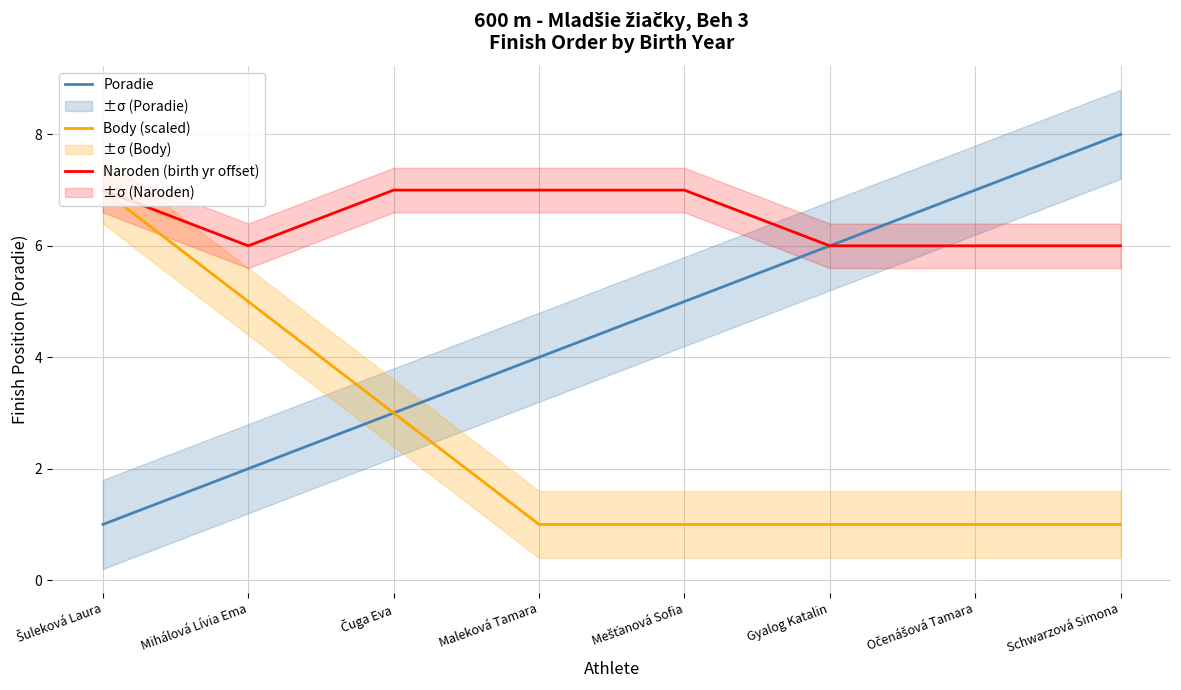

Read the Body (scaled) value at Schwarzová Simona.

1